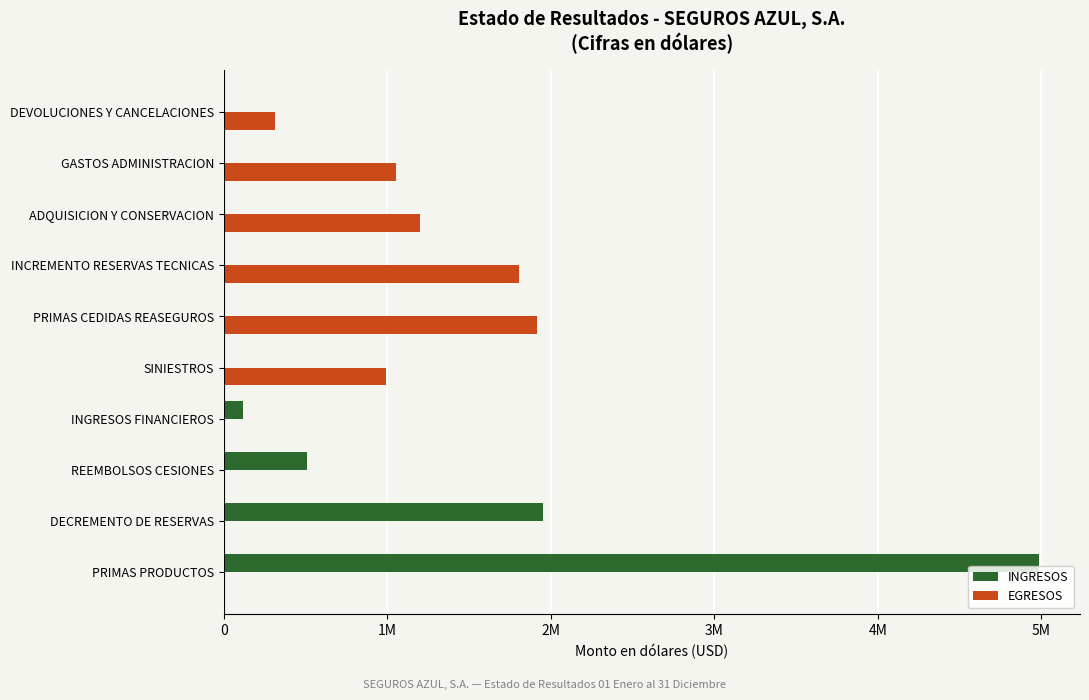

What are all the series names shown in the legend?

INGRESOS, EGRESOS